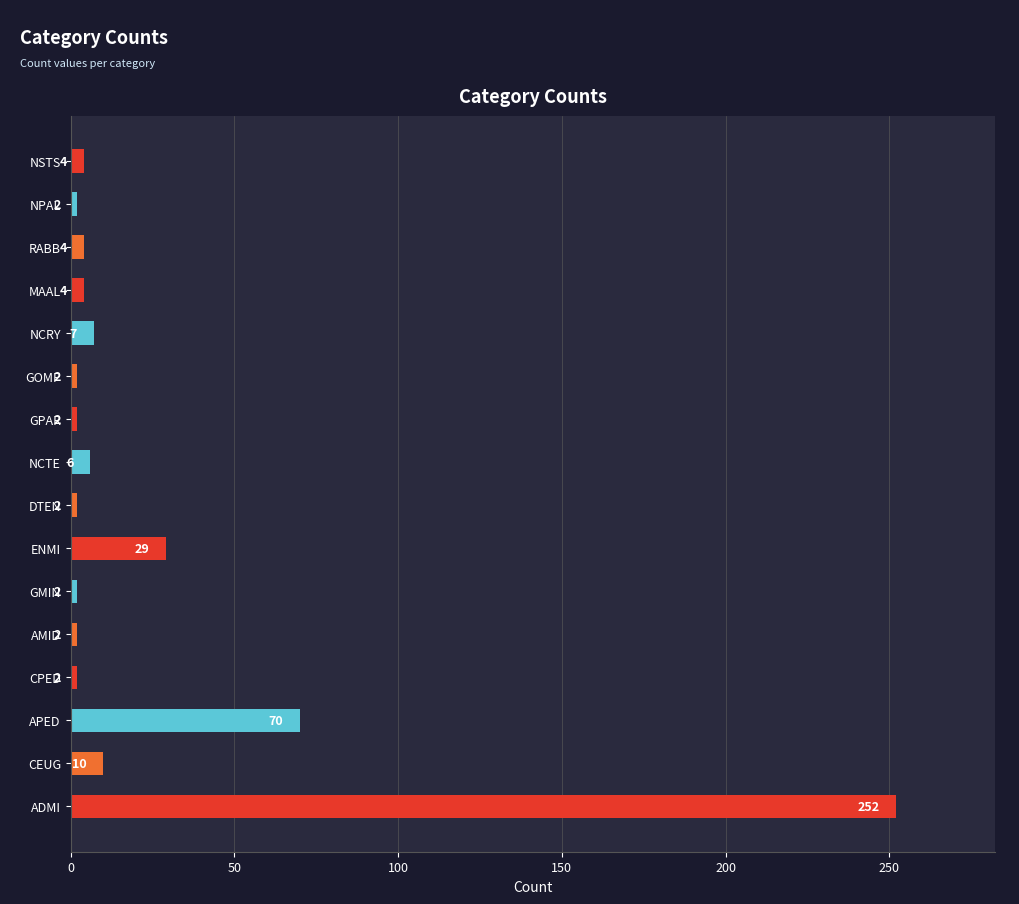

What is the sum of the values at ADMI and NCRY?

259